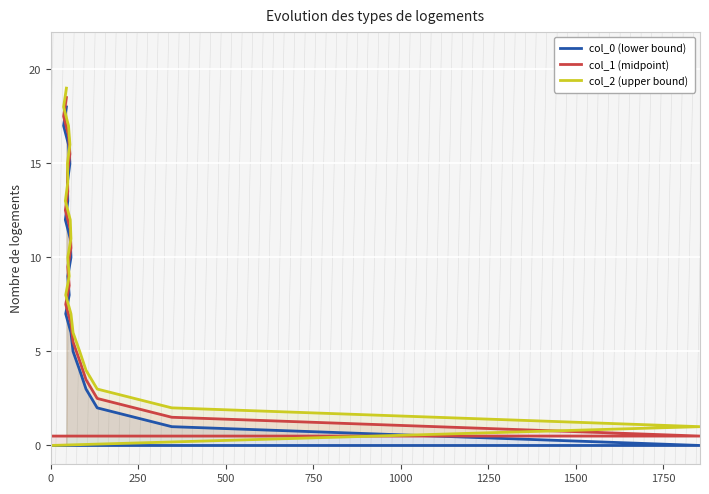

How many values in col_0 (lower bound) are above zero?

18